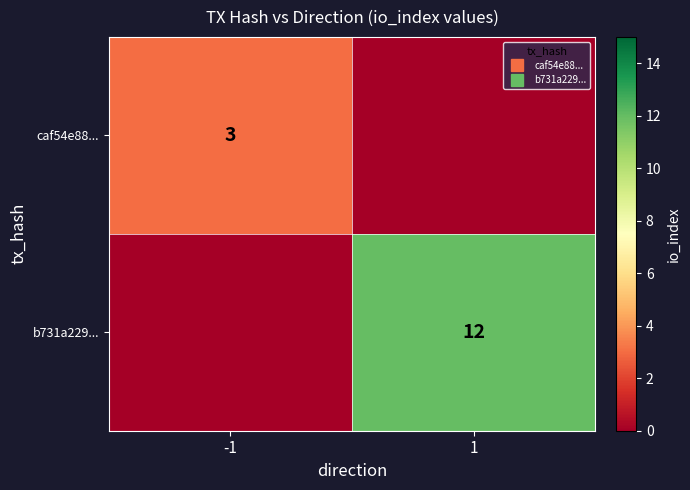

The caf54e88... series shows 0 at 1. True or false?

True